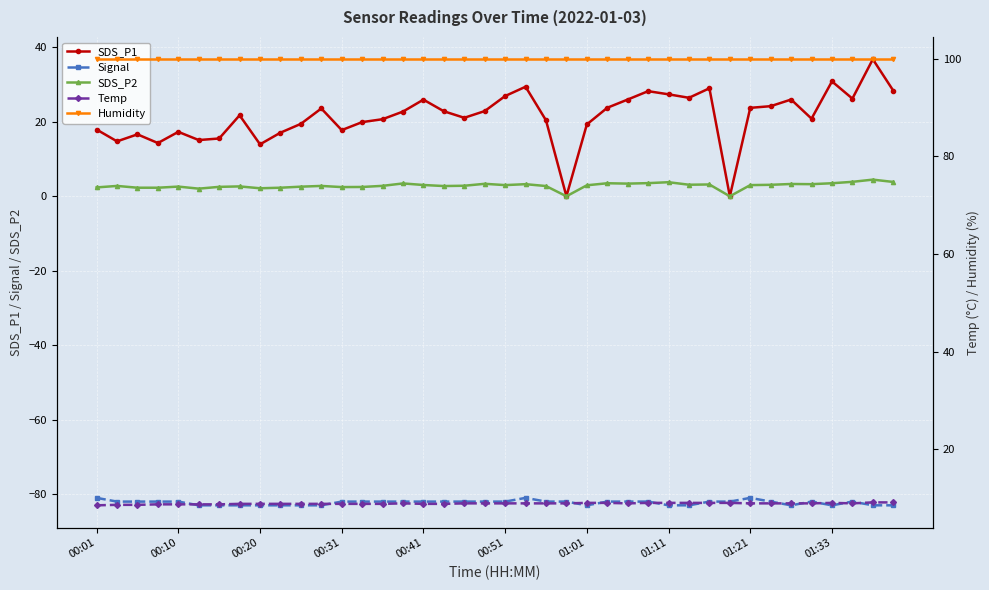

How many positive values does the SDS_P1 series have?

38